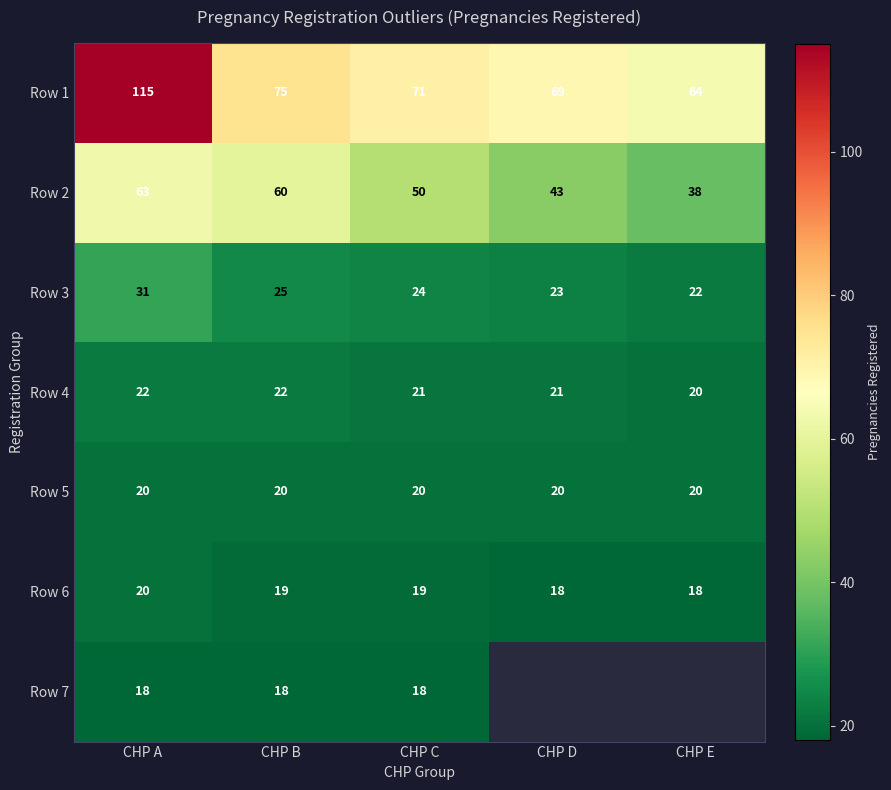

What is the spread (max minus min) of values at CHP C?

53